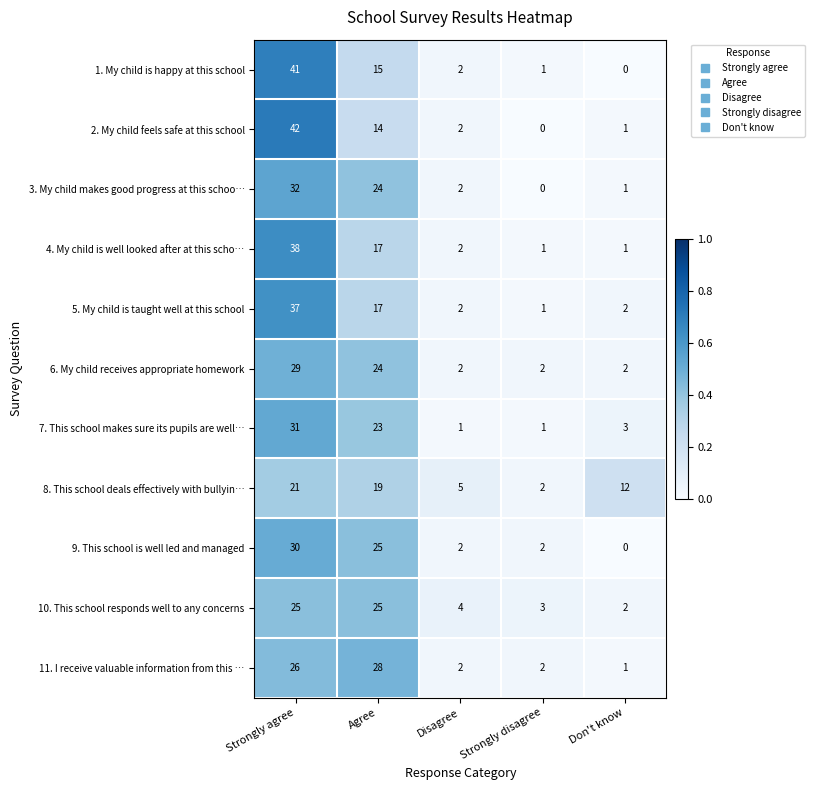

At how many categories does at least one series exceed 0?

5